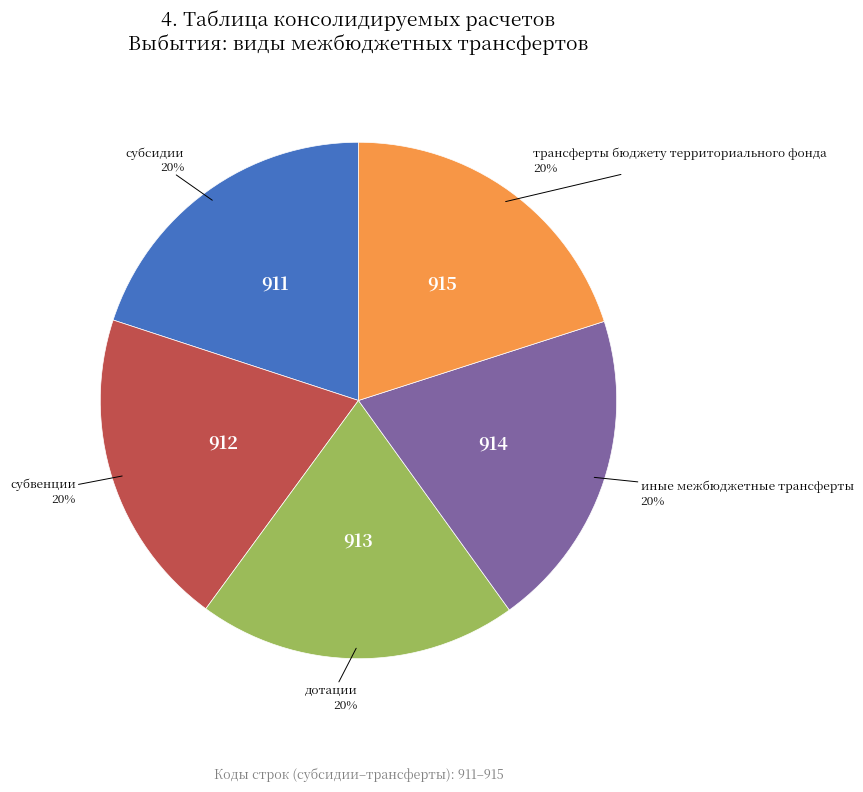

To the nearest percent, what is the average slice percentage?

20%